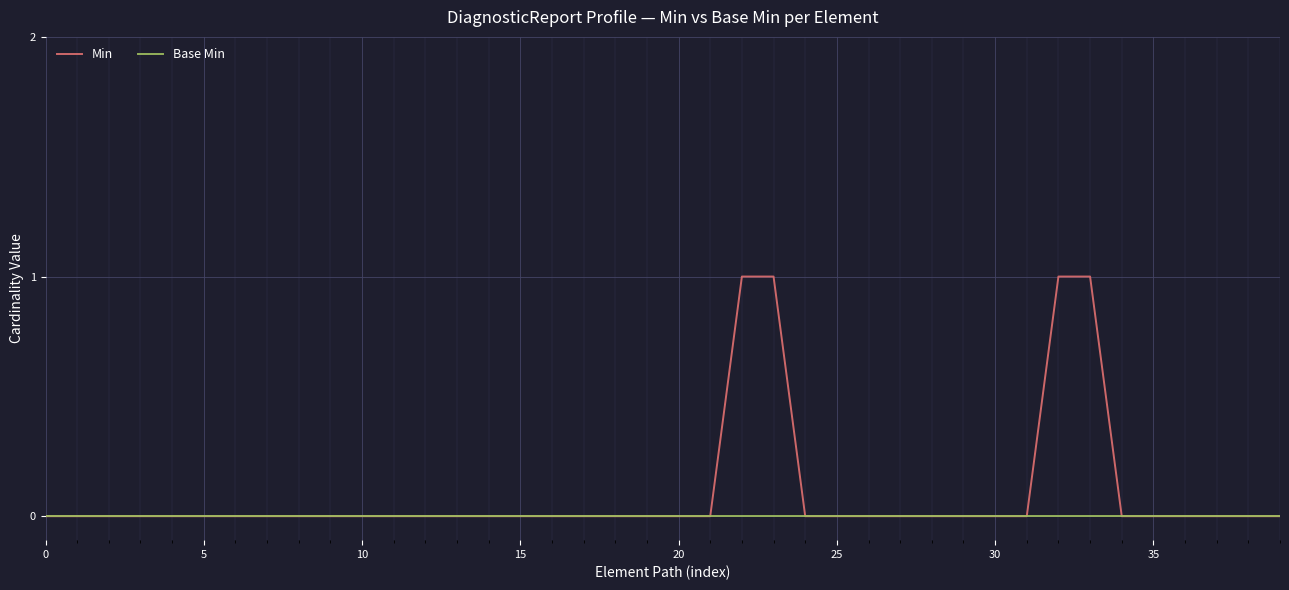

Rank the series by their average value, from highest to lowest.

Min, Base Min